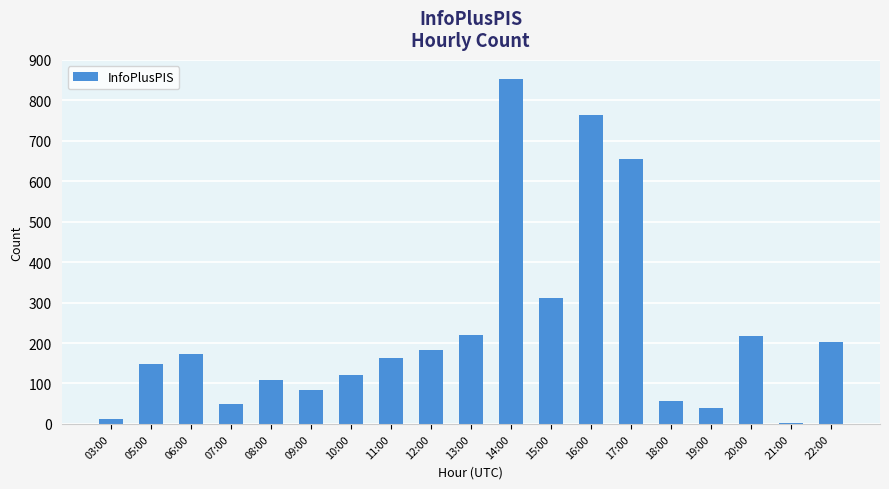

At which label is the value closest to 428?

15:00